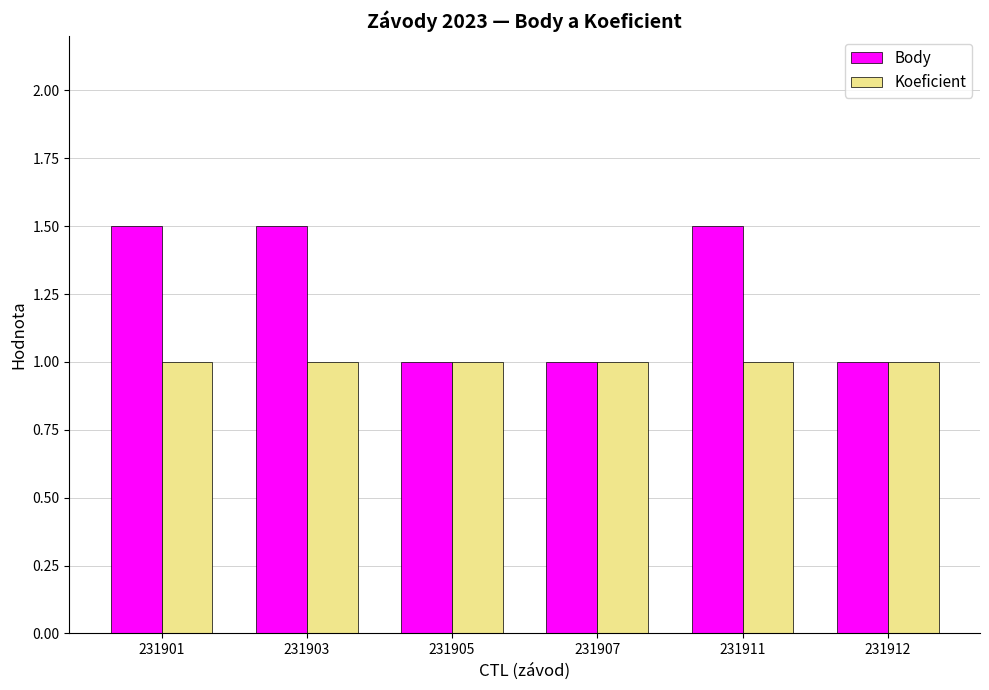

Are the bars grouped side by side (vs. stacked)?

Yes